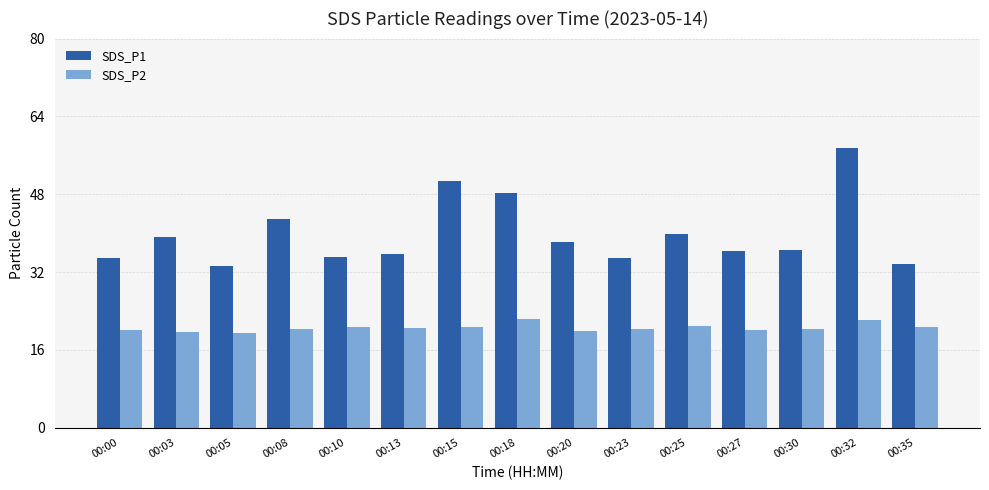

Between 00:18 and 00:20, which series saw the biggest shift?

SDS_P1